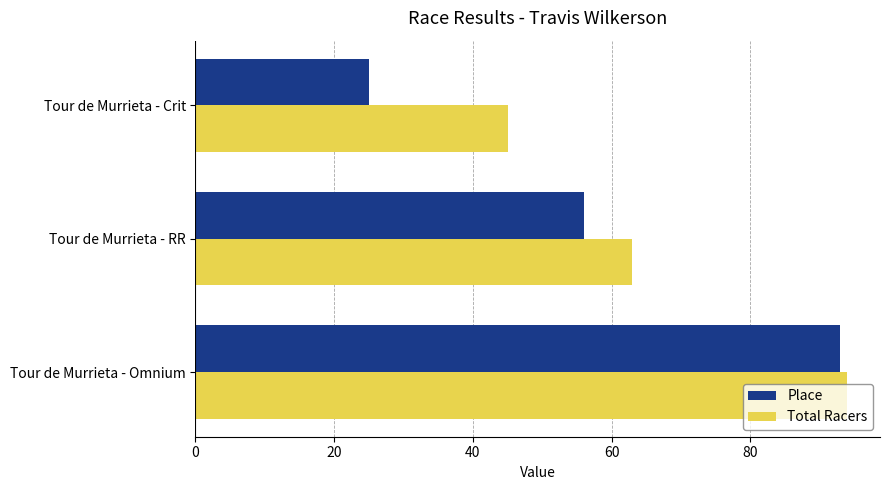

Which category has the highest value across all series?

Tour de Murrieta - Omnium